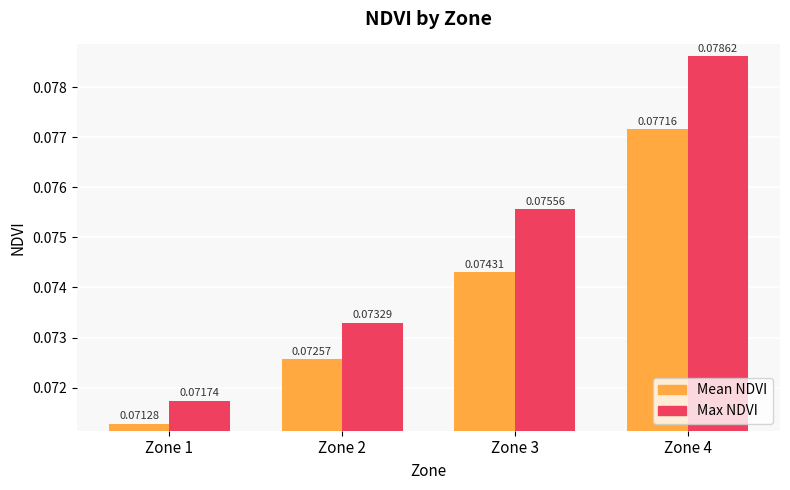

At which category does the chart reach its peak across all series?

Zone 4